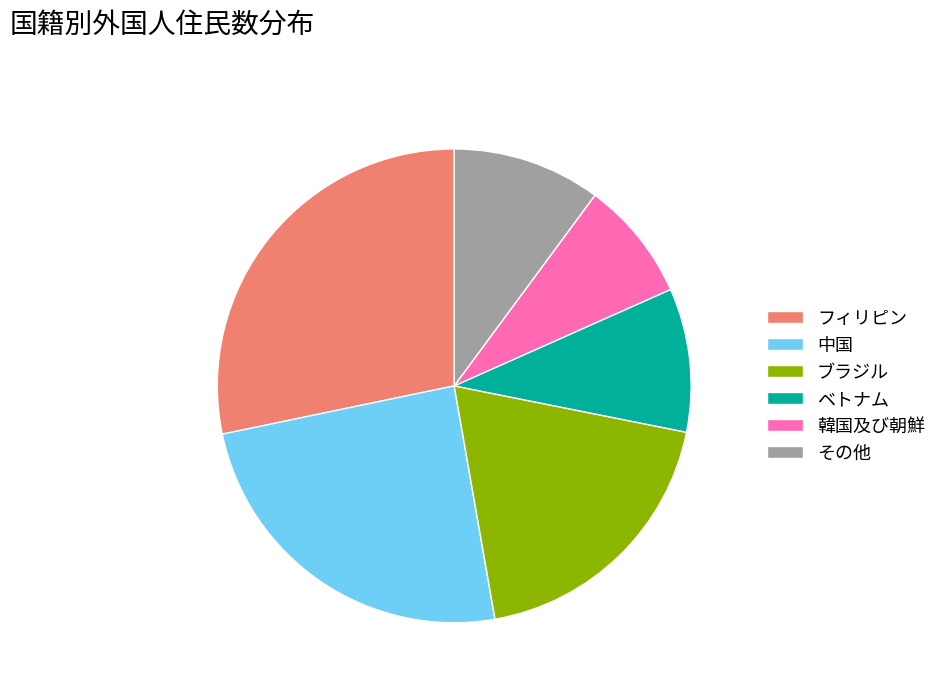

Does ベトナム account for over 50% of the chart?

No